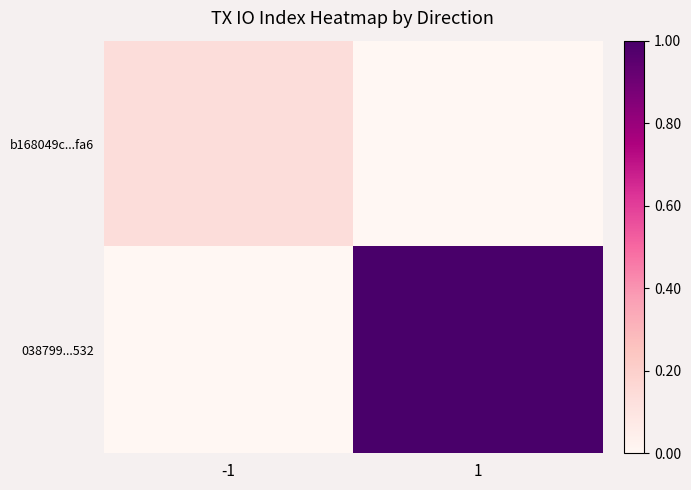

At how many categories does at least one series exceed 0?

2